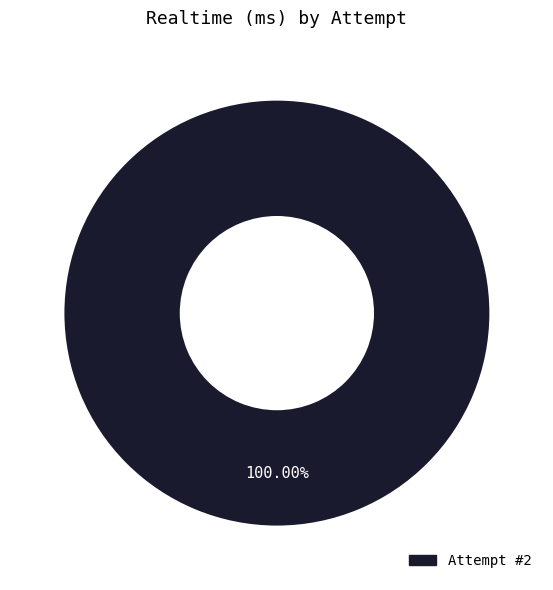

Is there any slice that represents more than half of the pie?

Yes